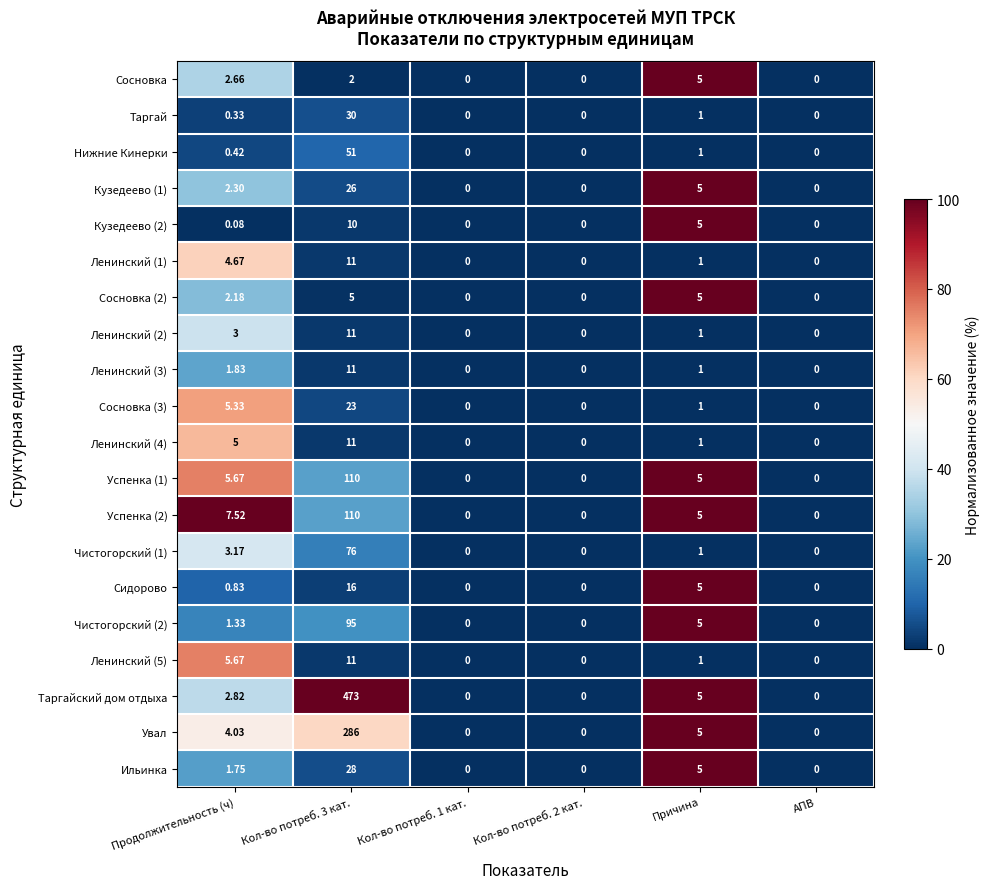

Where is Сосновка (2) nearest to the value 2?

Продолжительность (ч)